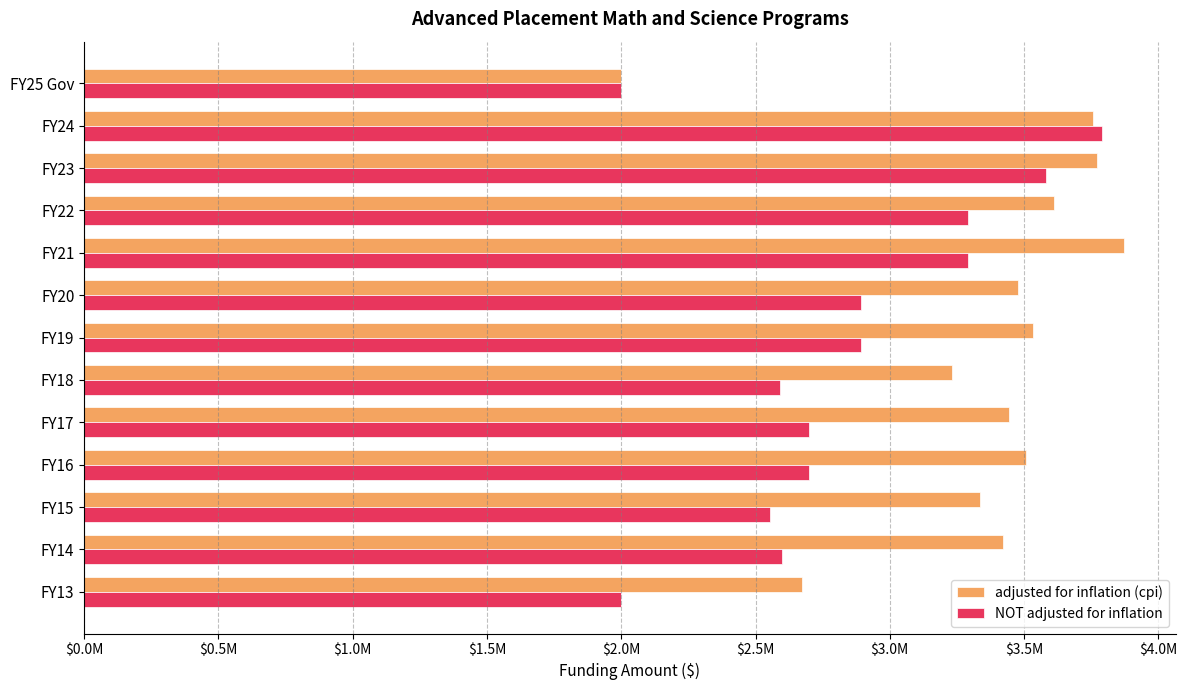

What are all the series names shown in the legend?

adjusted for inflation (cpi), NOT adjusted for inflation